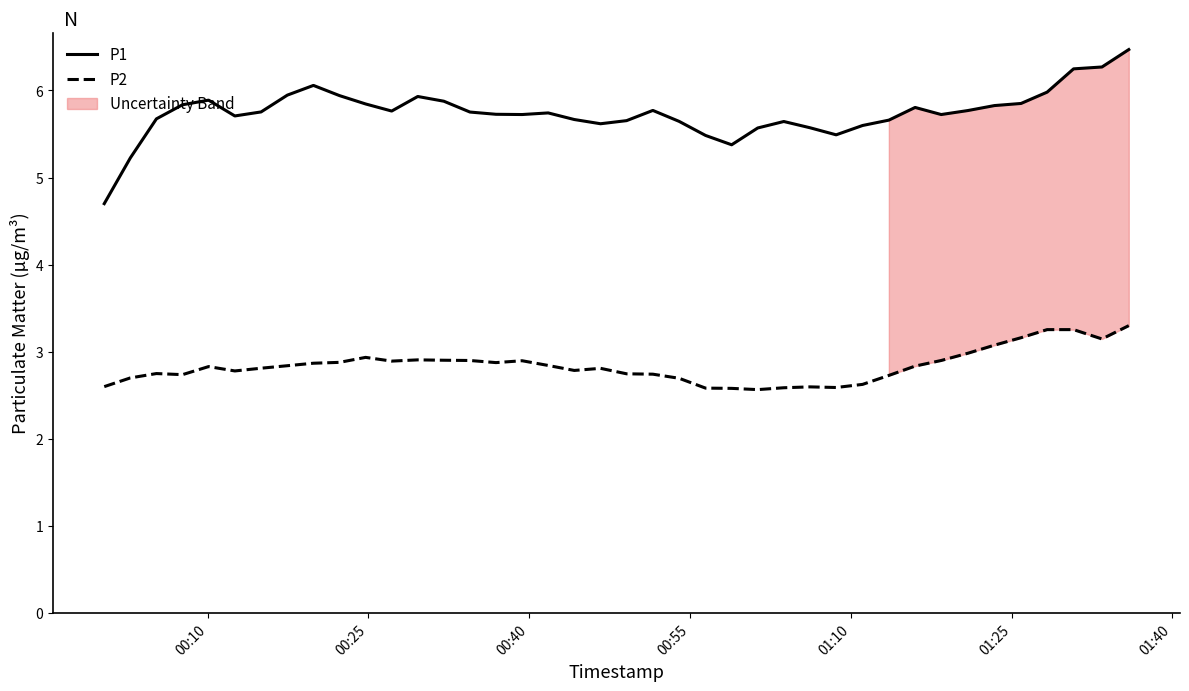

Rank the series by their average value, from lowest to highest.

P2, P1